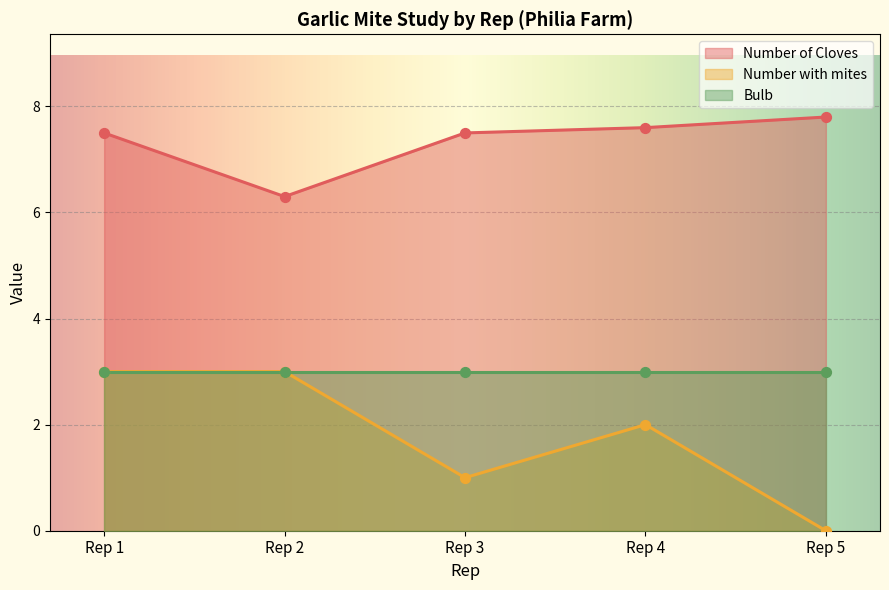

At how many categories does at least one series exceed 4?

5